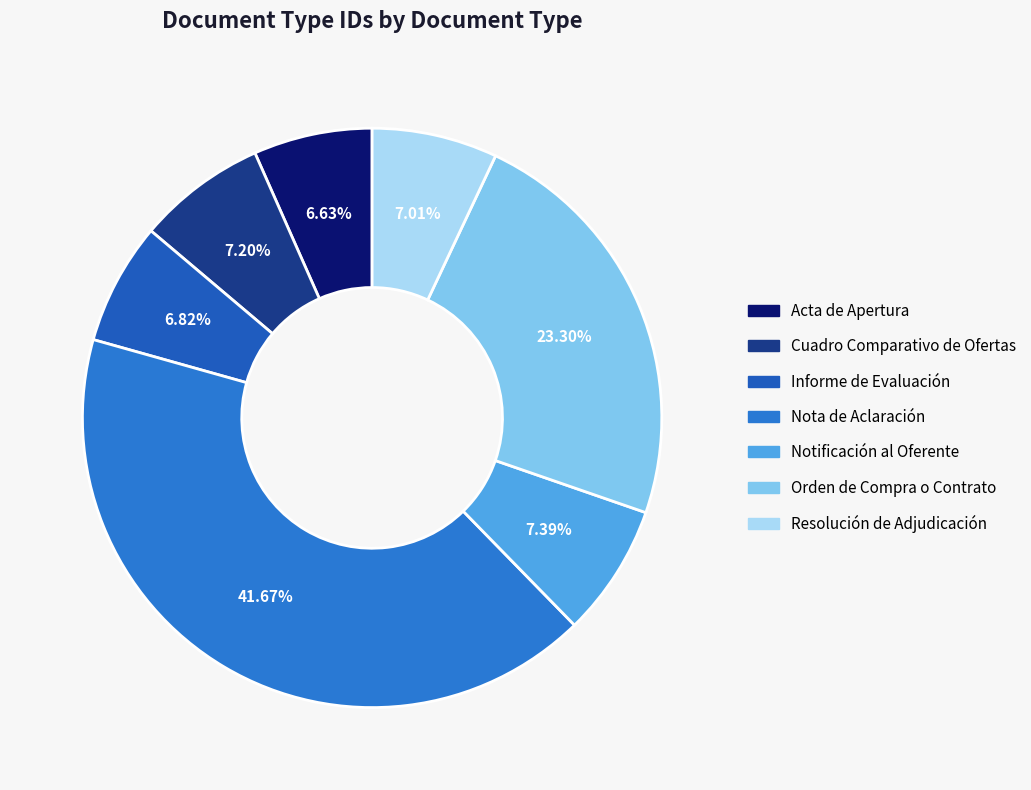

Between Notificación al Oferente and Acta de Apertura, which is larger?

Notificación al Oferente